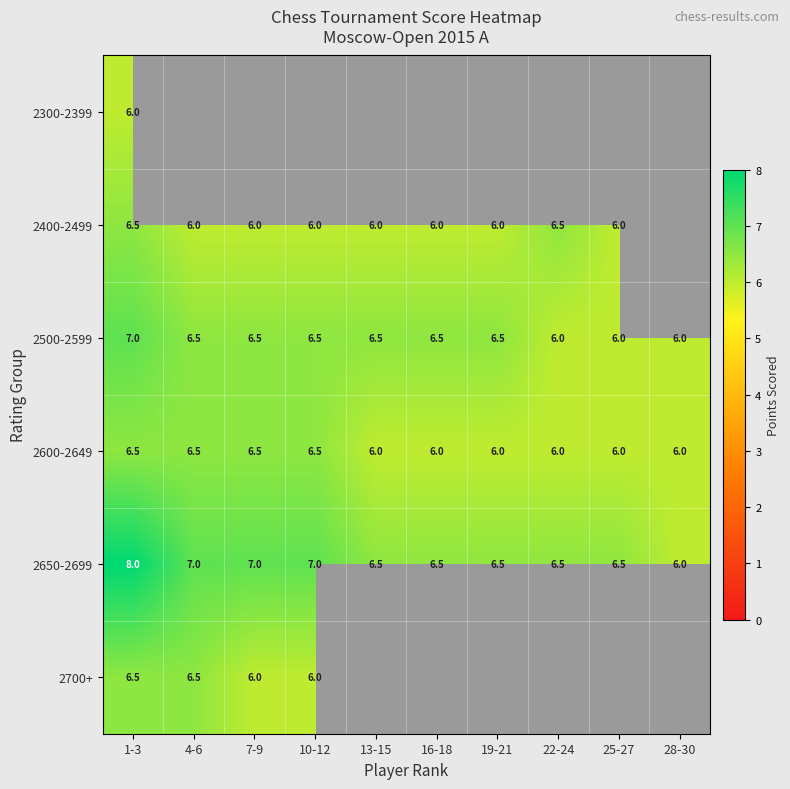

The value of 2500-2599 at 25-27 is 6.0. True or false?

True